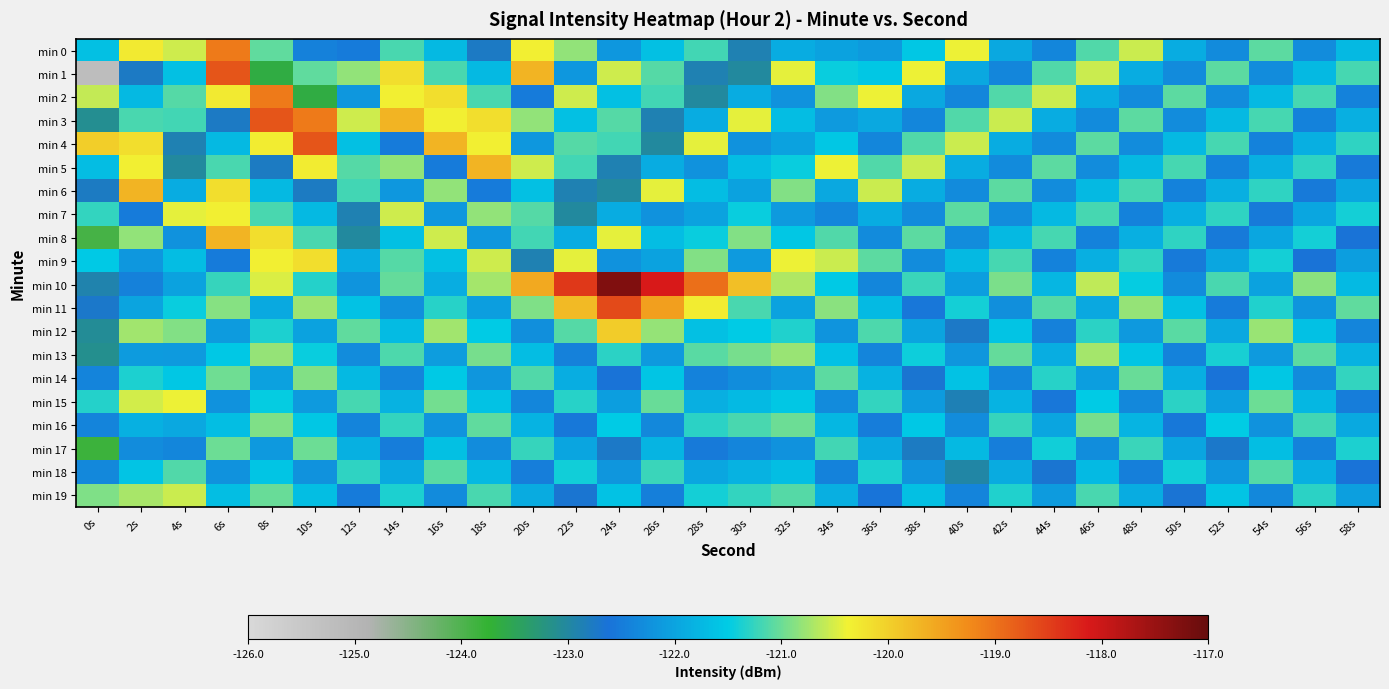

At which category does the chart reach its minimum across all series?

0s